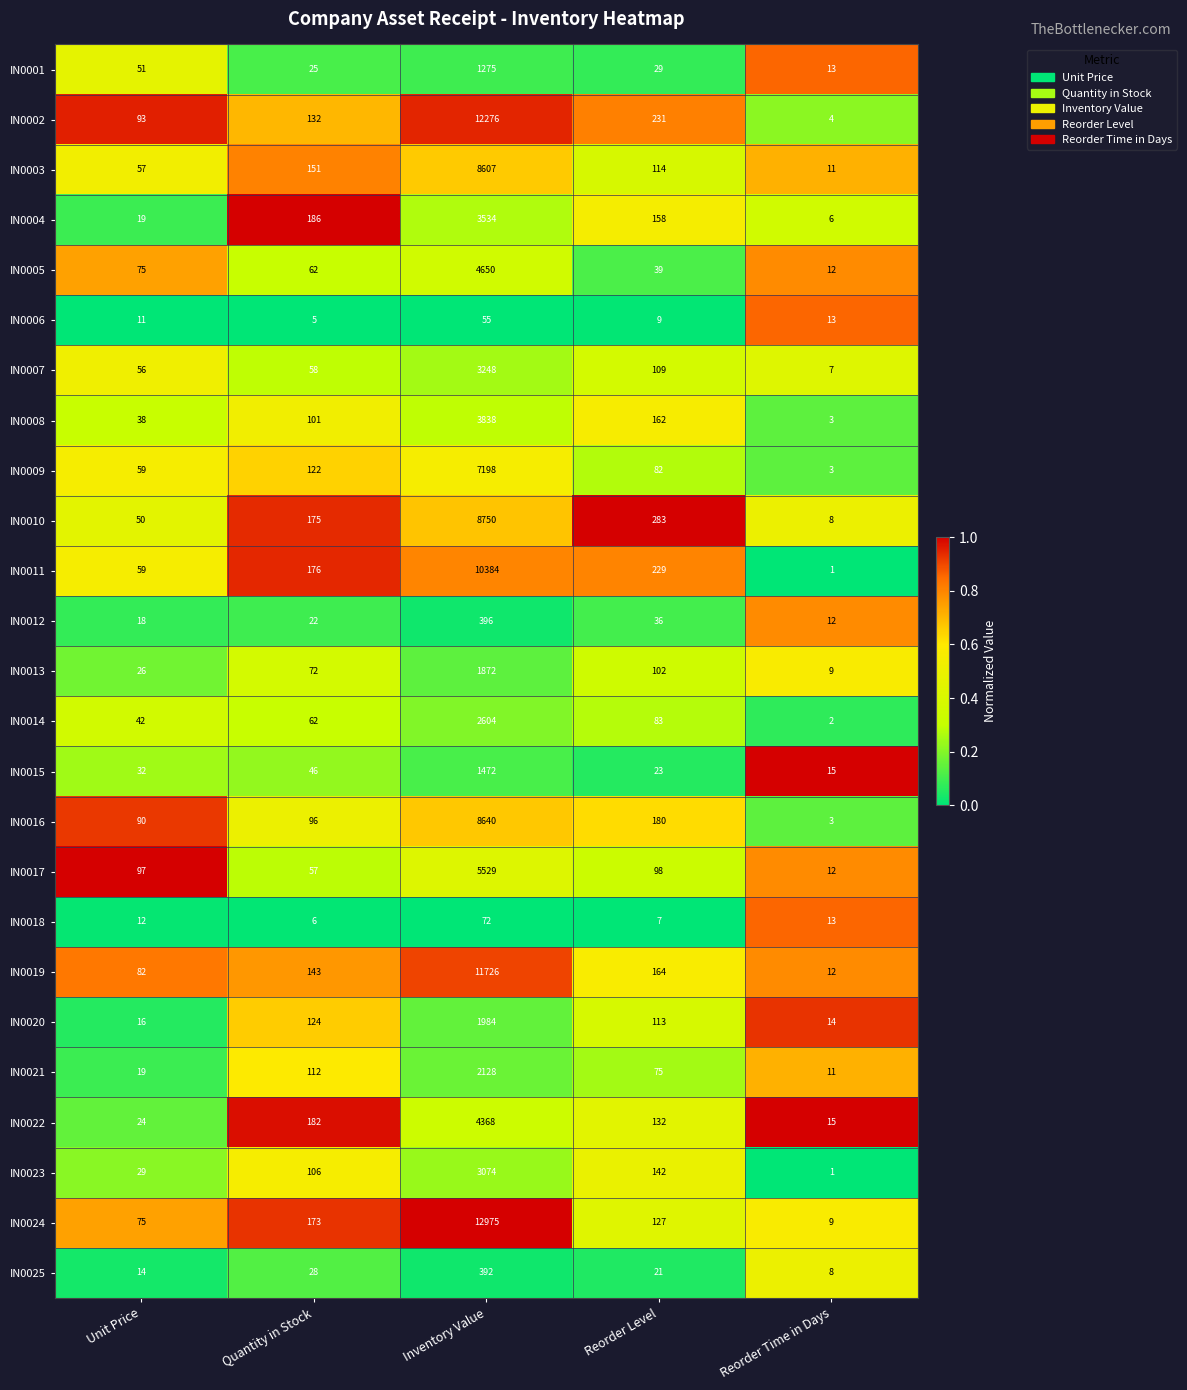

What is the approximate value of IN0012 at Inventory Value, to the nearest 5?

395